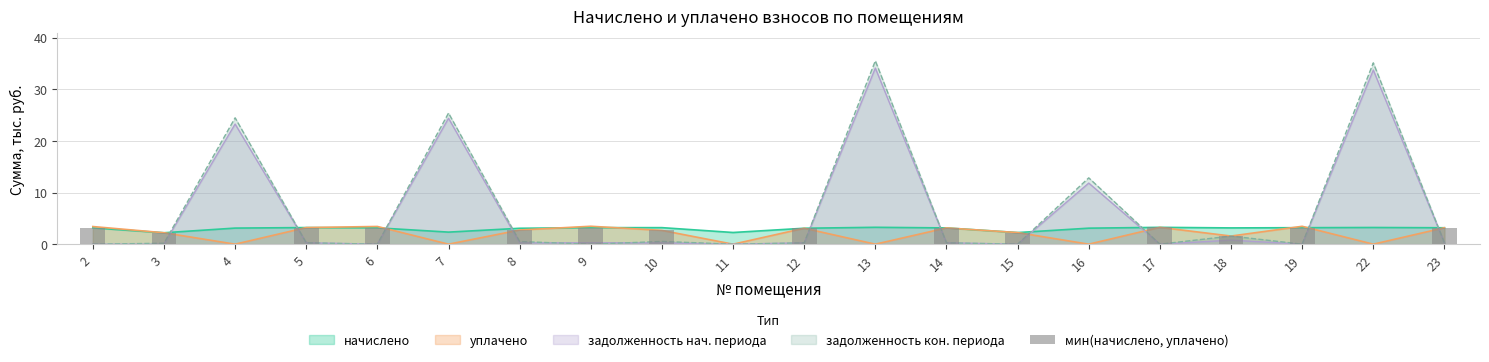

Are the bars horizontal?

No